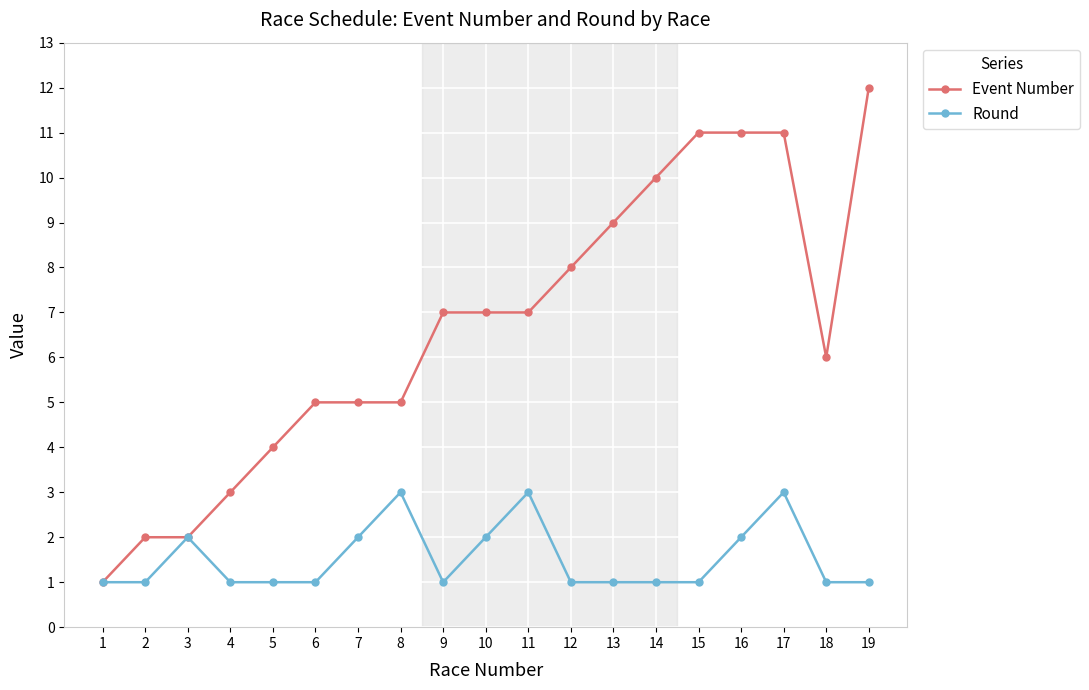

What is the maximum value shown in the chart?

12